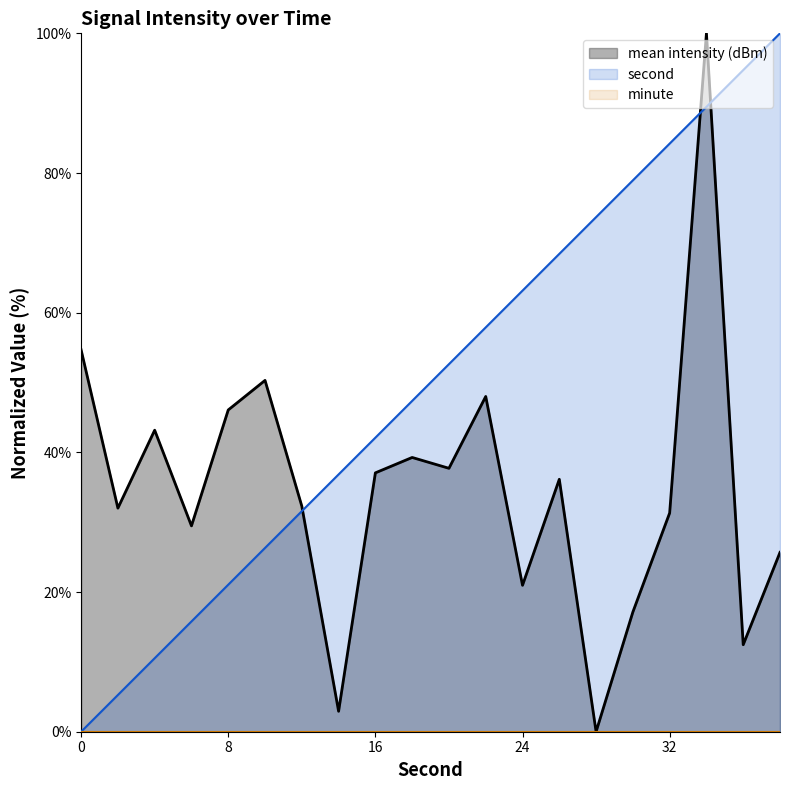

After their last crossing, which series has the higher values: second or mean intensity (dBm)?

second